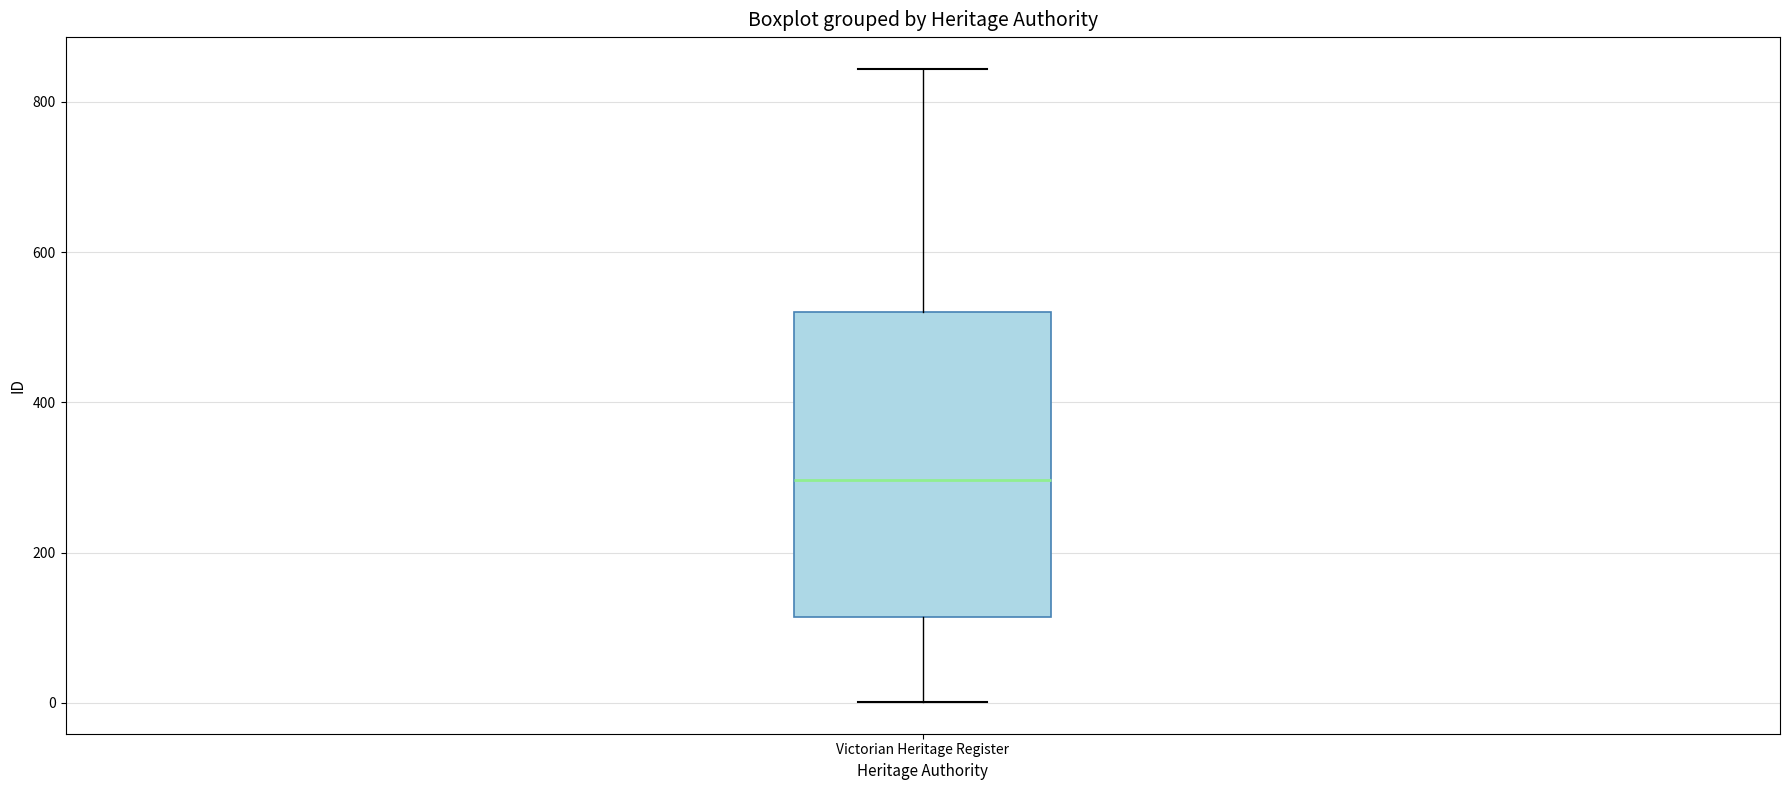

Where does the upper whisker of the box for Victorian Heritage Register end on the y-axis? The values are not printed on the chart, so give them approximately, as read against the axis.

840